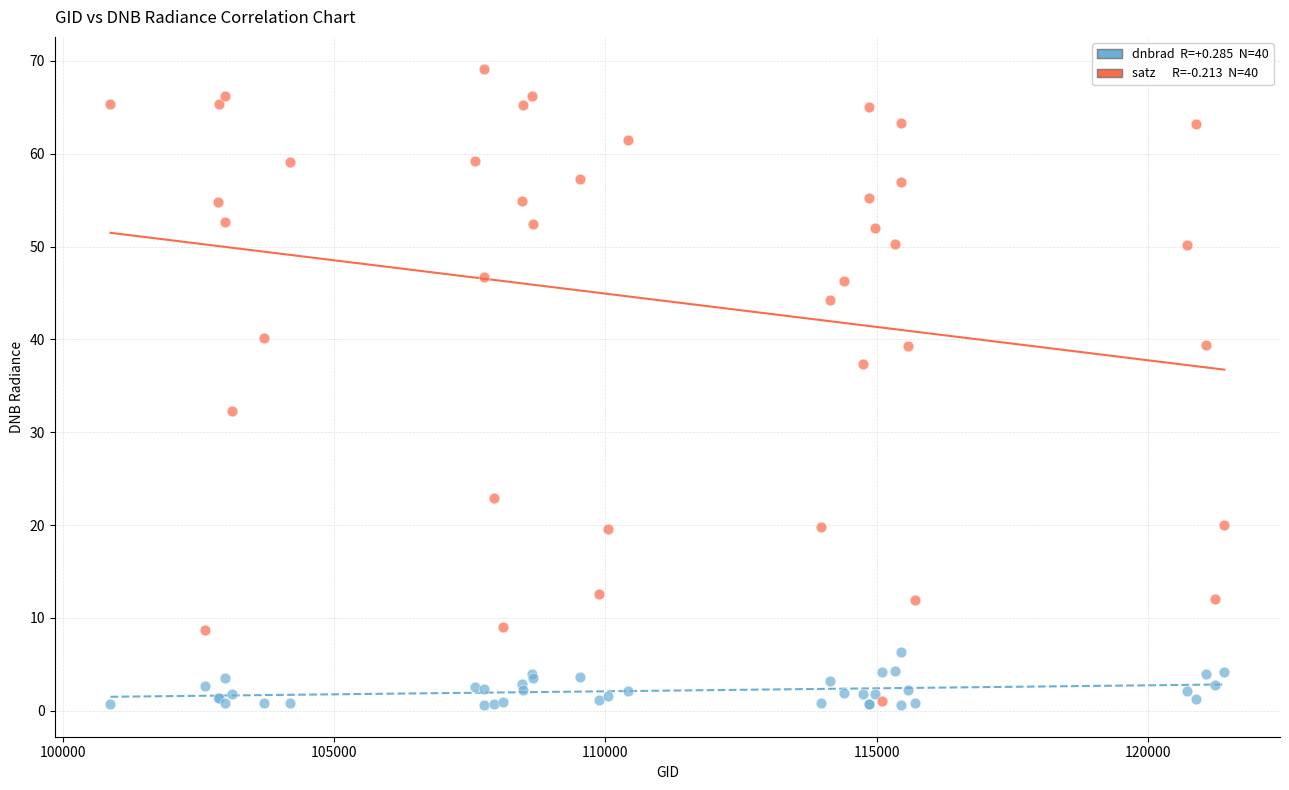

Across all series, what Y value is closest to 34?

32.3